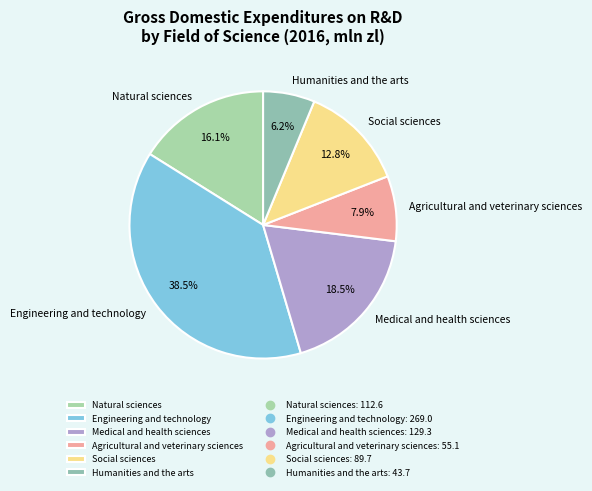

To the nearest percent, what is the difference between the Humanities and the arts and Social sciences slice percentages?

7%